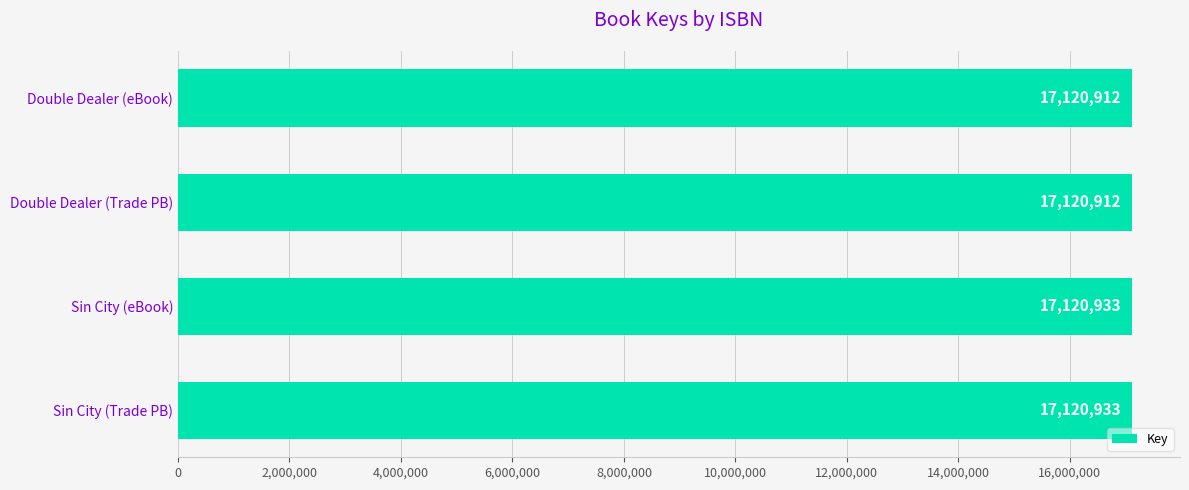

What is the label of the 1st bar from the top?

Double Dealer (eBook)